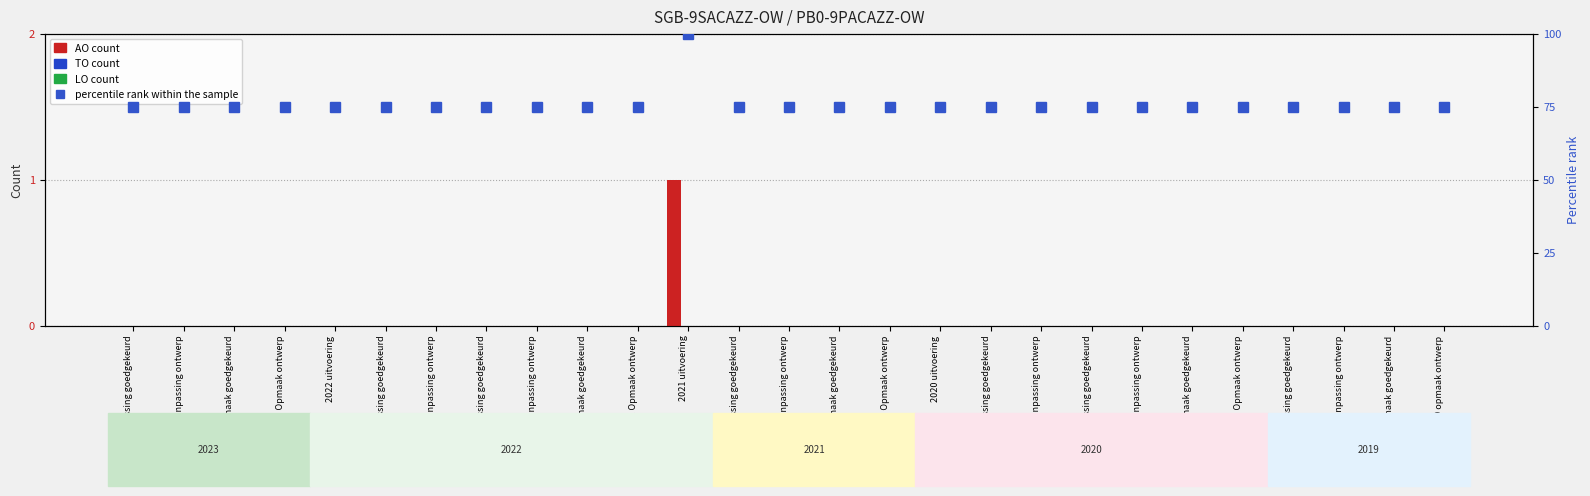

Rank the categories by LO value from highest to lowest.

2023 1ste aanpassing goedgekeurd, 2023 1ste aanpassing ontwerp, 2023 Opmaak goedgekeurd, 2023 Opmaak ontwerp, 2022 uitvoering, 2022 2de aanpassing goedgekeurd, 2022 2de aanpassing ontwerp, 2022 1ste aanpassing goedgekeurd, 2022 1ste aanpassing ontwerp, 2022 Opmaak goedgekeurd, 2022 Opmaak ontwerp, 2021 uitvoering, 2021 1ste aanpassing goedgekeurd, 2021 1ste aanpassing ontwerp, 2021 Opmaak goedgekeurd, 2021 Opmaak ontwerp, 2020 uitvoering, 2020 2de aanpassing goedgekeurd, 2020 2de aanpassing ontwerp, 2020 1ste aanpassing goedgekeurd, 2020 1ste aanpassing ontwerp, 2020 Opmaak goedgekeurd, 2020 Opmaak ontwerp, 2019 1ste aanpassing goedgekeurd, 2019 1ste aanpassing ontwerp, 2019 opmaak goedgekeurd, 2019 opmaak ontwerp